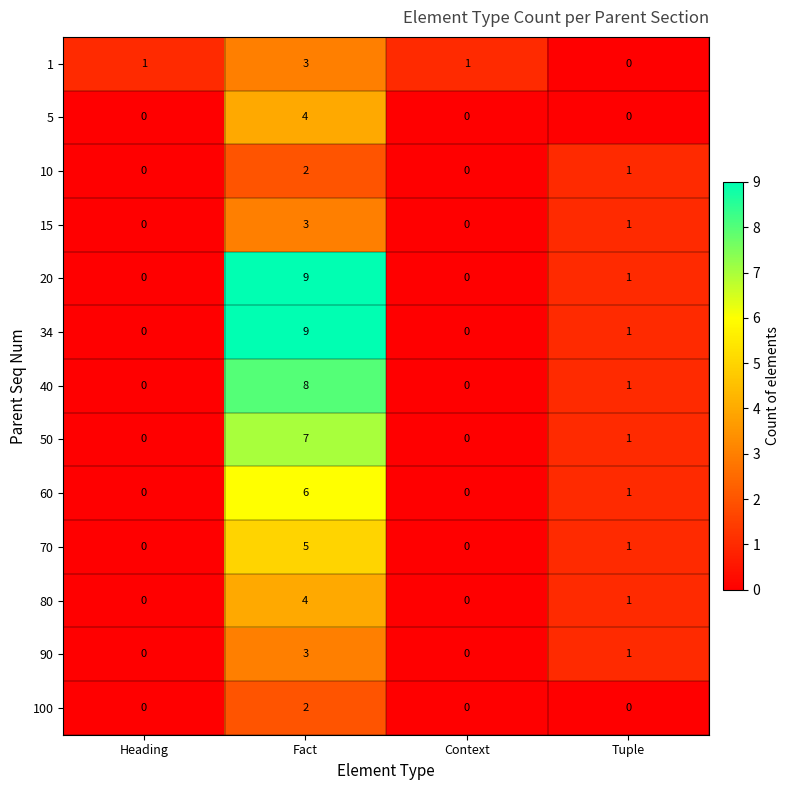

Is the value of 100 at Context greater than the value of 40 at Fact?

No